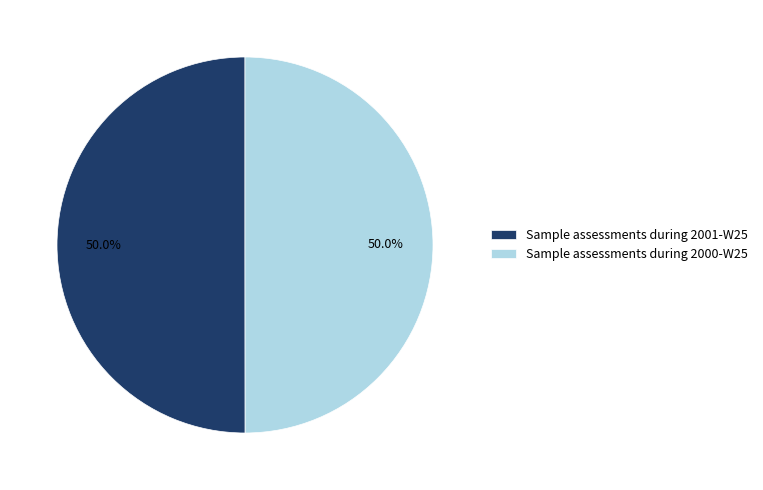

What is the ratio of the value at Sample assessments during 2001-W25 to the value at Sample assessments during 2000-W25?

1.0